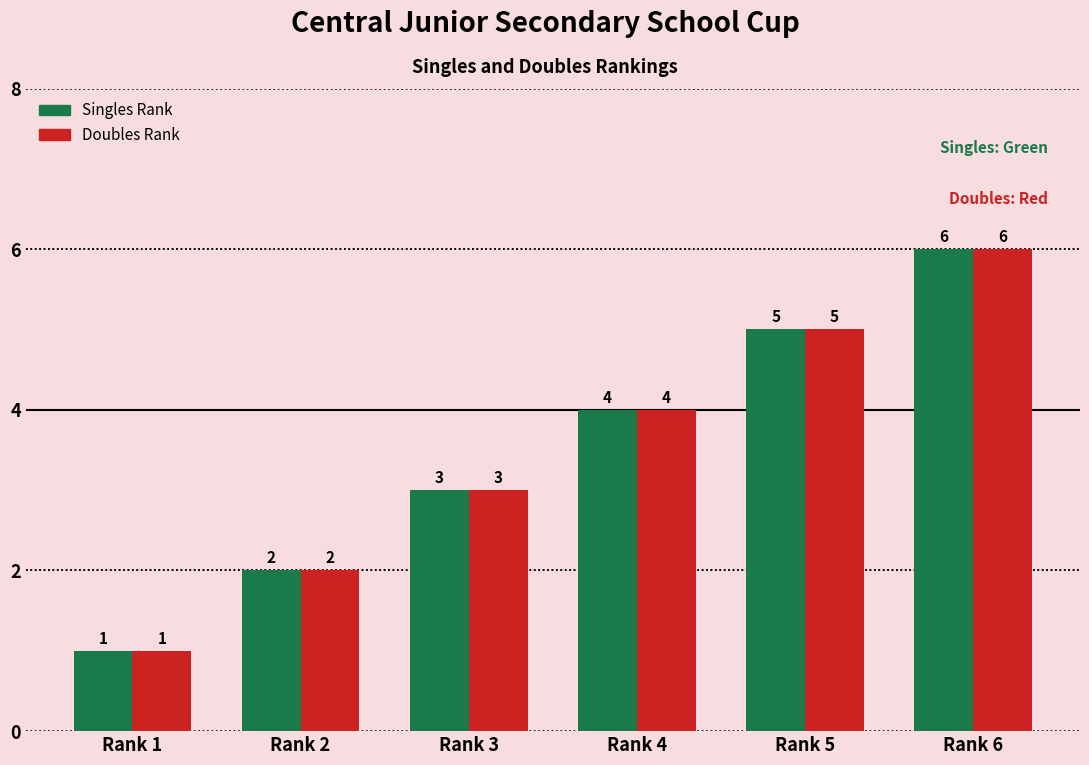

True or false: Singles Rank has a value of 2 at Rank 2.

True